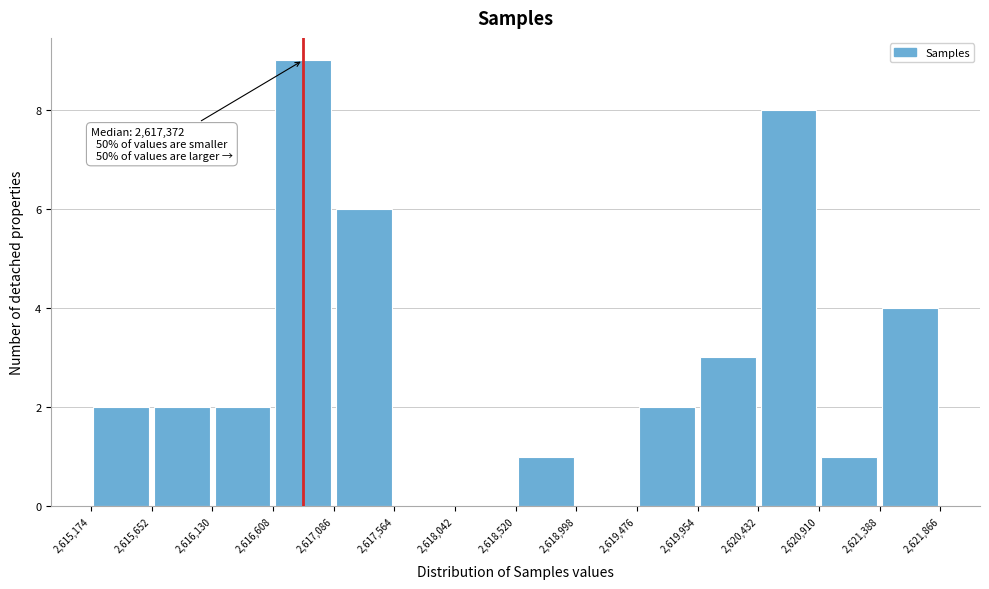

Which range on the x-axis has the tallest bar?

2,616,608 to 2,617,086